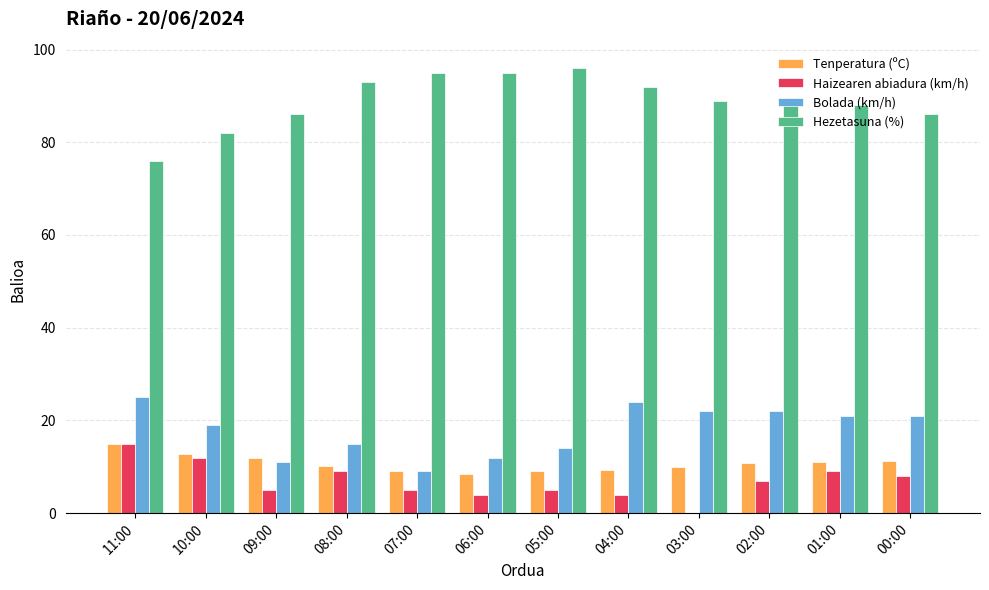

What is the highest value of the Tenperatura (ºC) series?

14.9